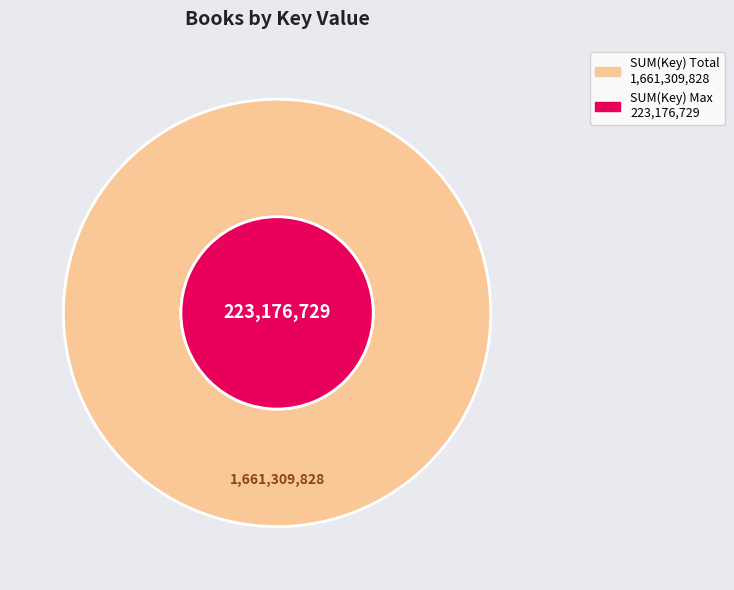

Count the number of slices in the pie.

9